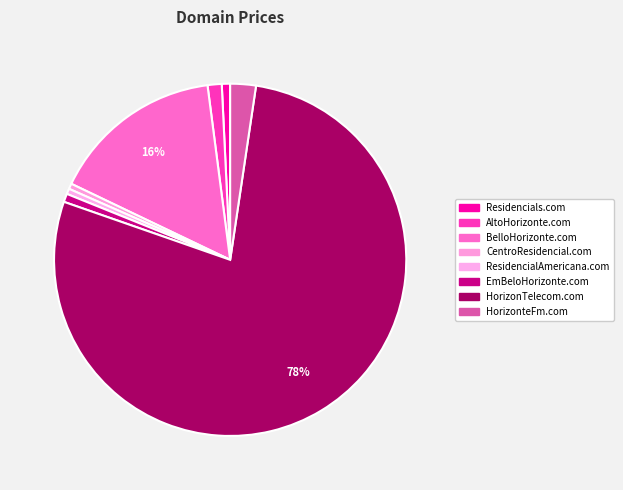

Which category has the biggest portion of the pie?

HorizonTelecom.com